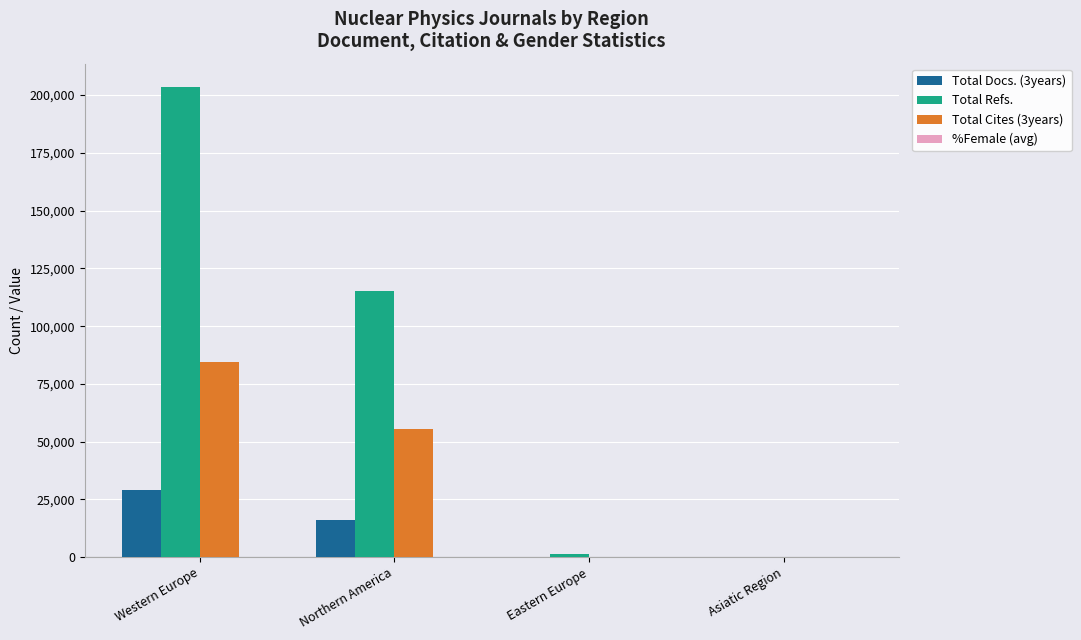

At which category is the sum across all series the highest?

Western Europe